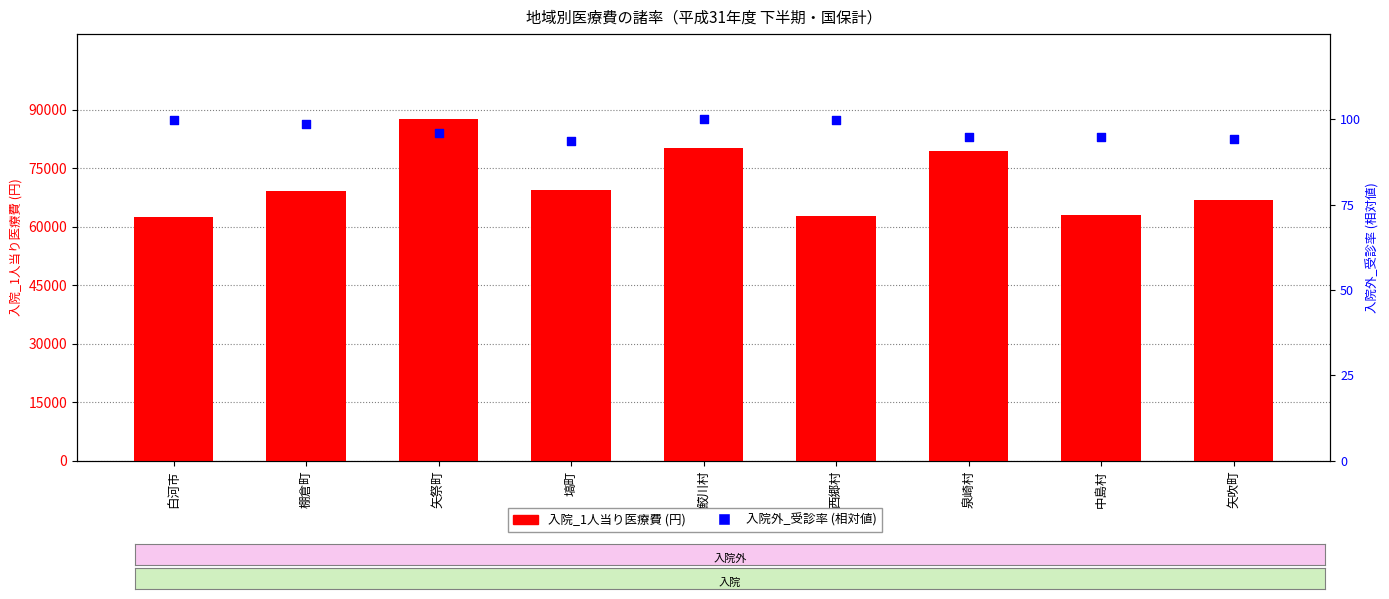

Which series contains the highest Y value?

入院_1人当り医療費